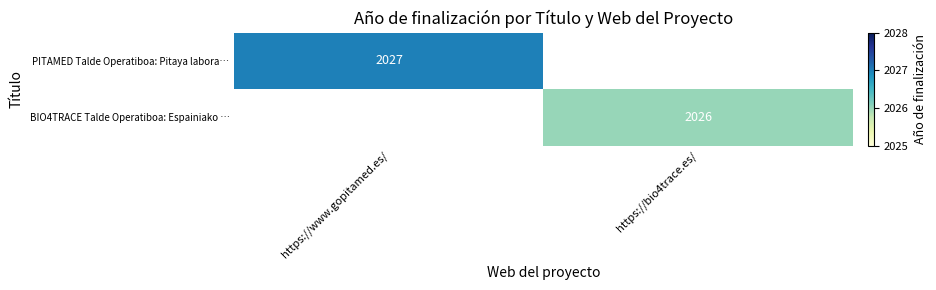

Which has a higher value, https://bio4trace.es/ or https://www.gopitamed.es/?

https://www.gopitamed.es/